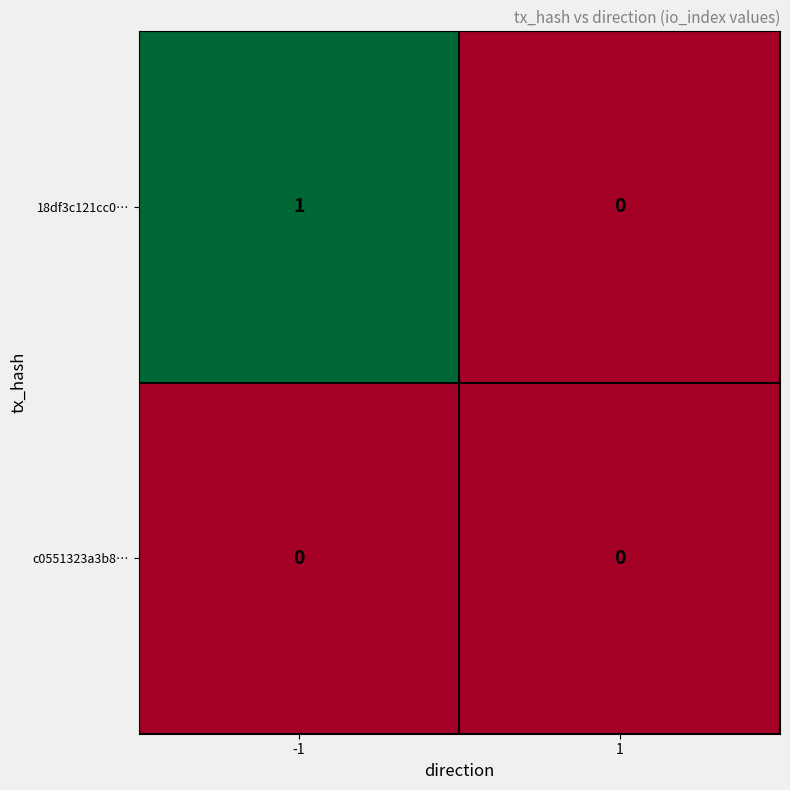

List the series in order of their peak value, lowest first.

c0551323a3b8…, 18df3c121cc0…